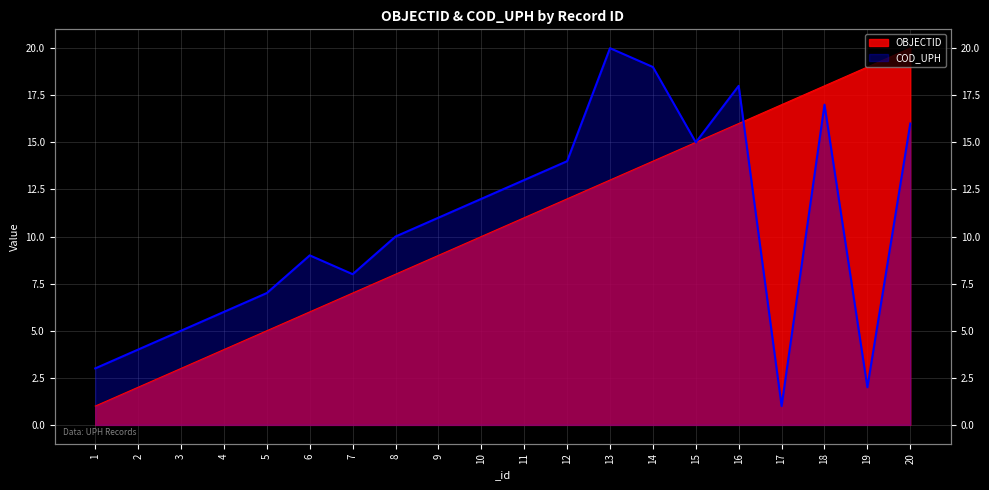

What is the value of the OBJECTID point at the 18th from the left?

18